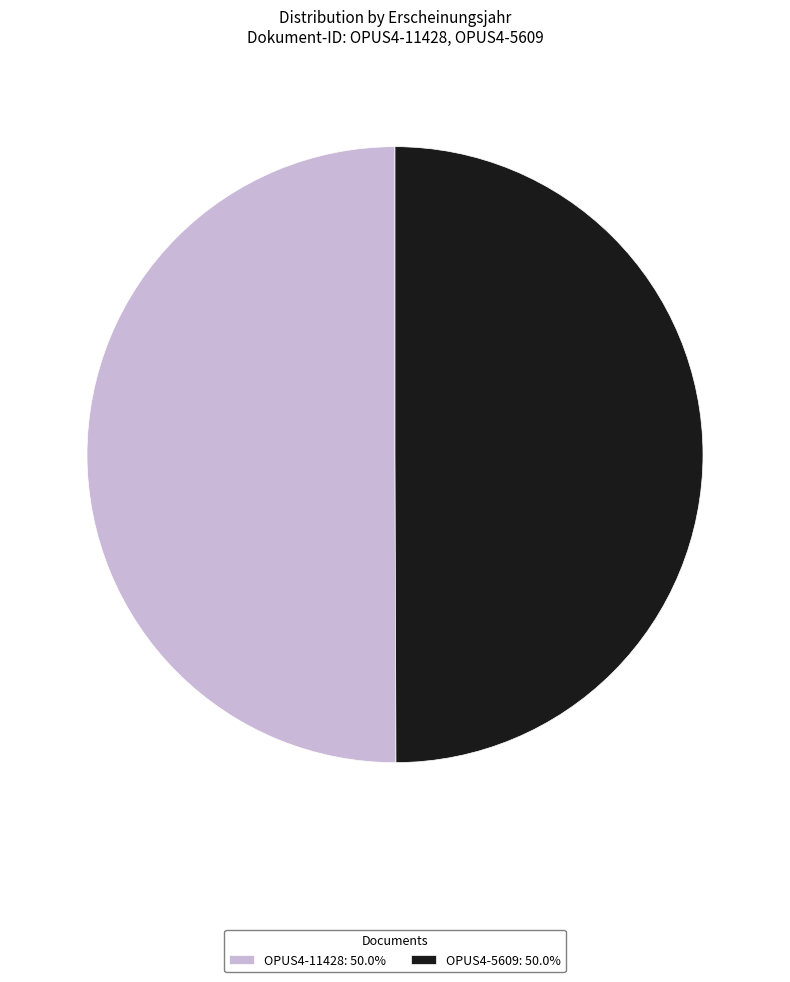

Count the number of slices in the pie.

2